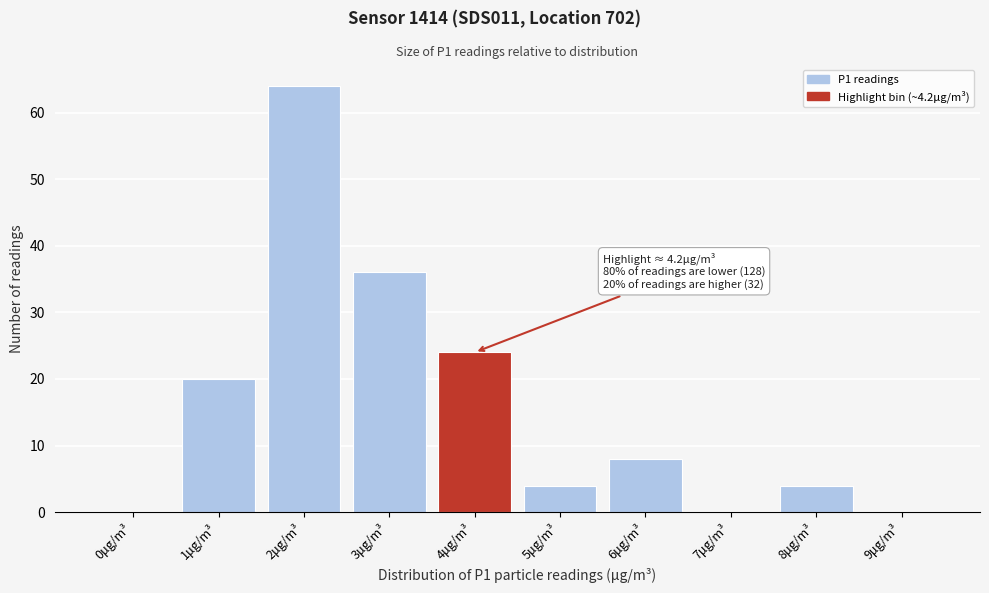

Reading right to left, list all the values displayed in this chart.

9μg/m³=0	8μg/m³=4	7μg/m³=0	6μg/m³=8	5μg/m³=4	4μg/m³=24	3μg/m³=36	2μg/m³=64	1μg/m³=20	0μg/m³=0